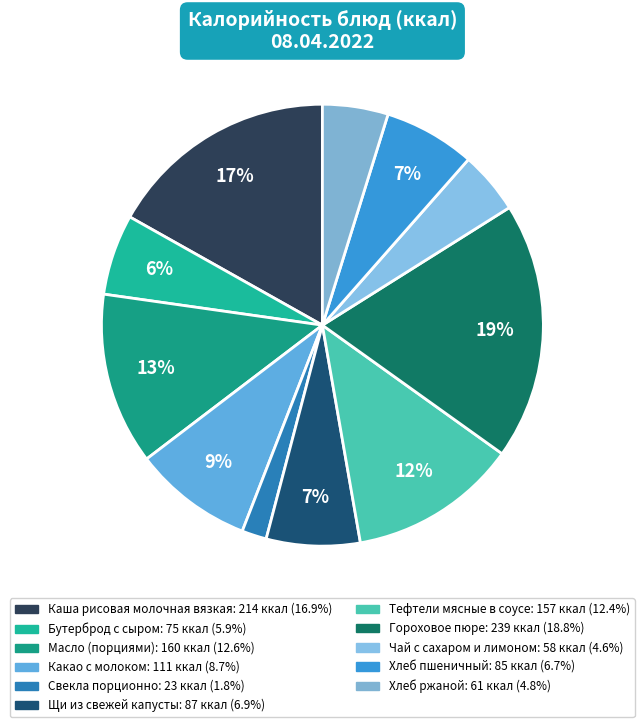

The Какао с молоком slice represents 15% of the pie. True or false?

False